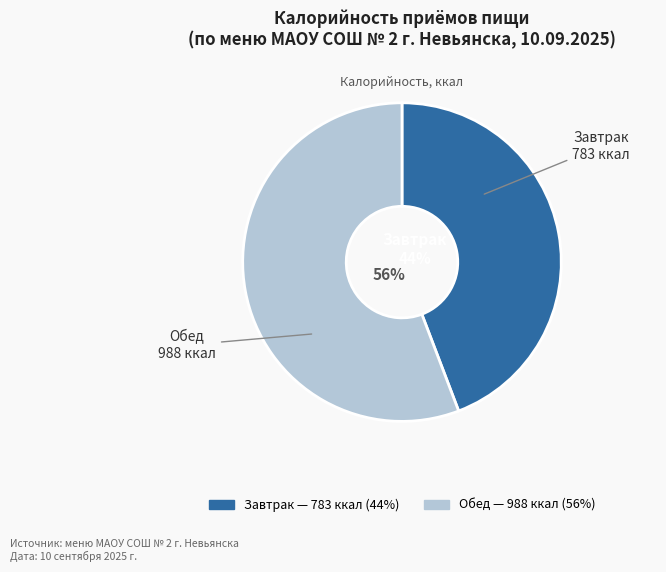

To the nearest percent, what is the difference between the largest and smallest slice percentages?

12%